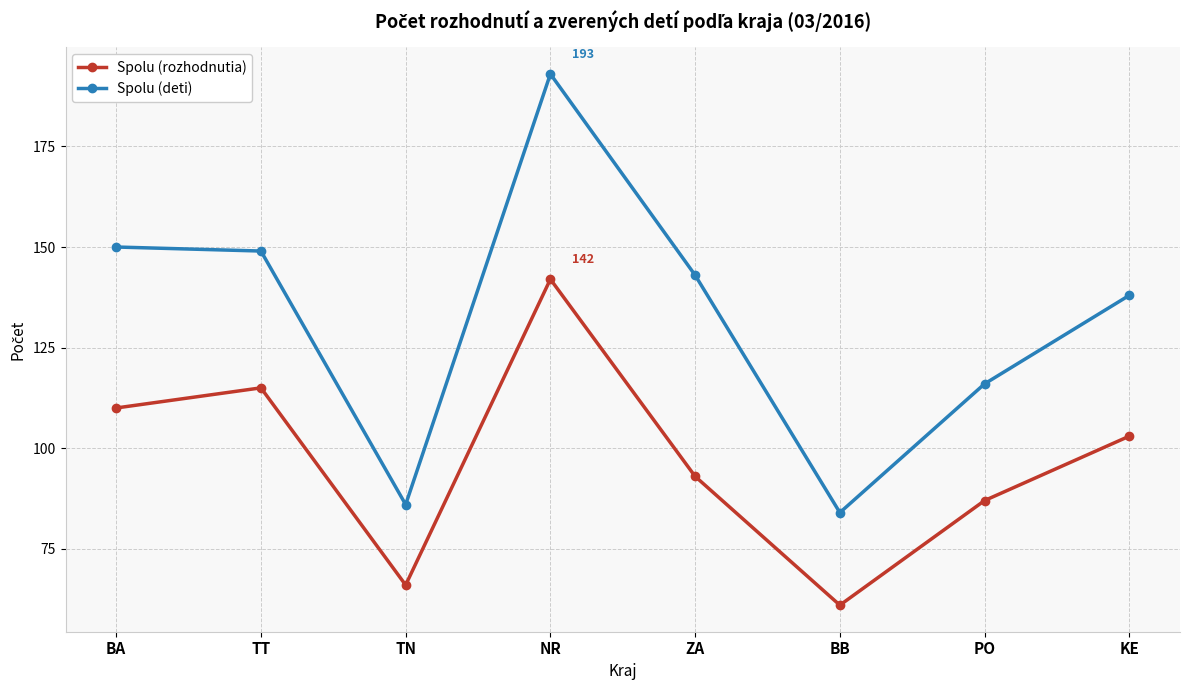

What is the sum of all Spolu (deti) values?

1059